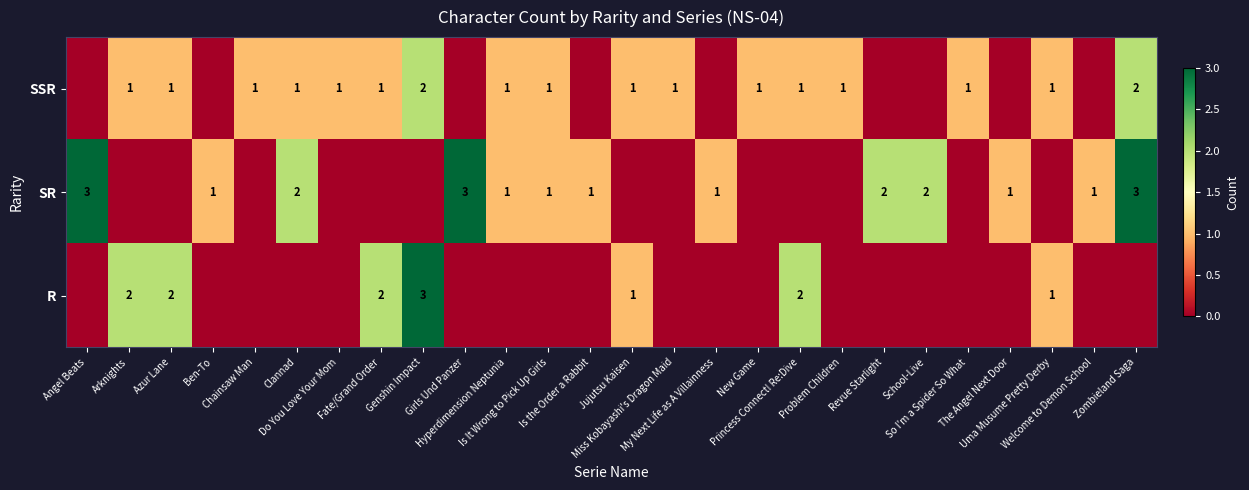

How many values in the row_2 series exceed 0?

7